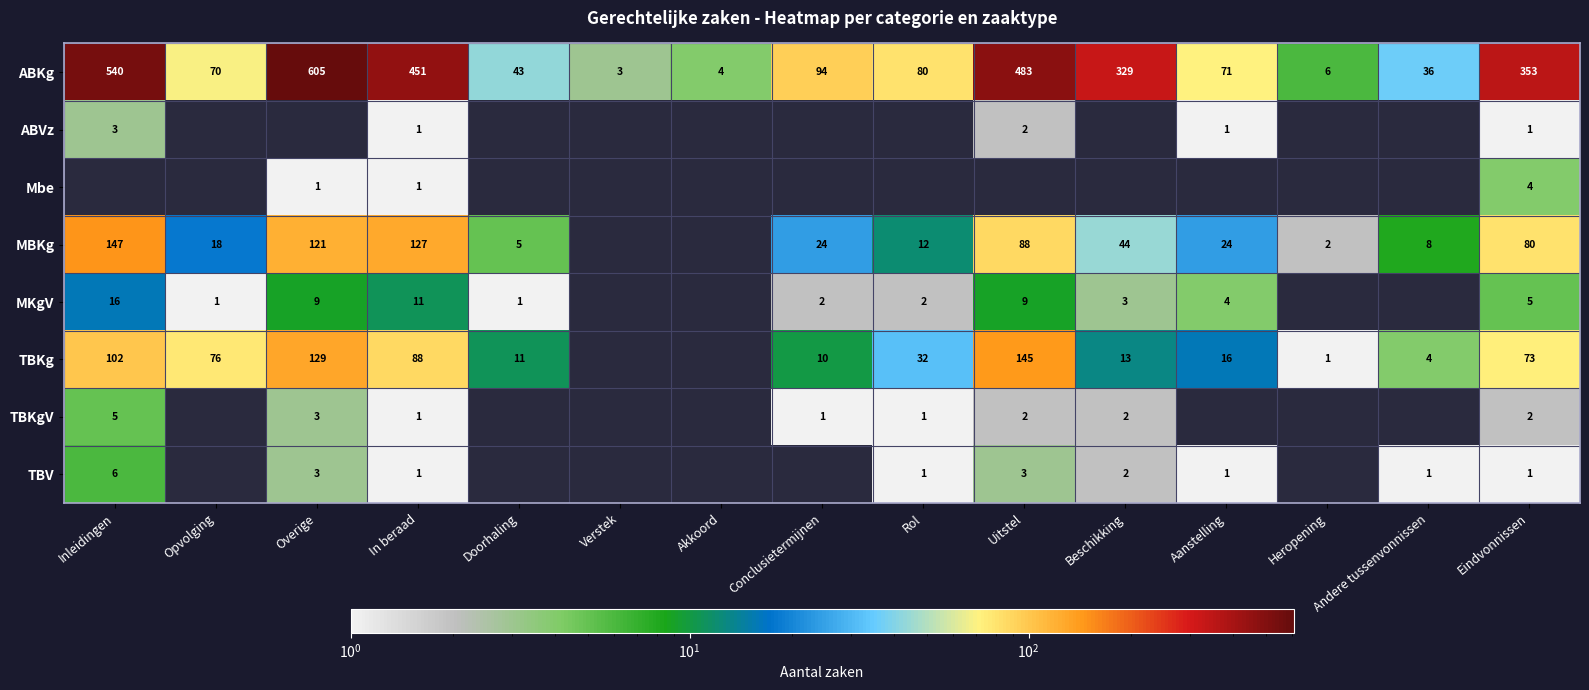

How many values in the ABKg series are below 80?

7